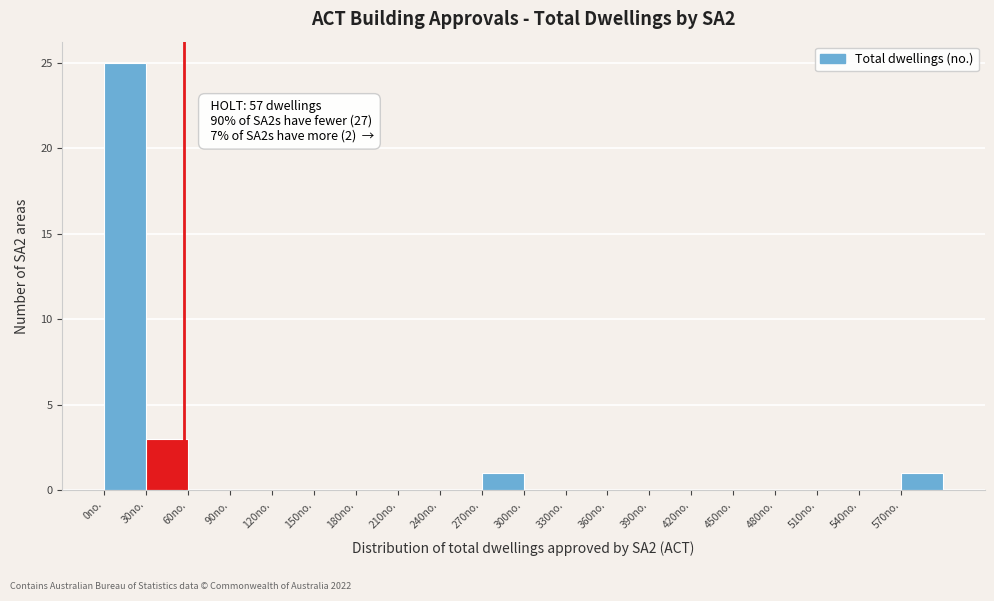

Which range on the x-axis has the tallest bar?

0 to 30